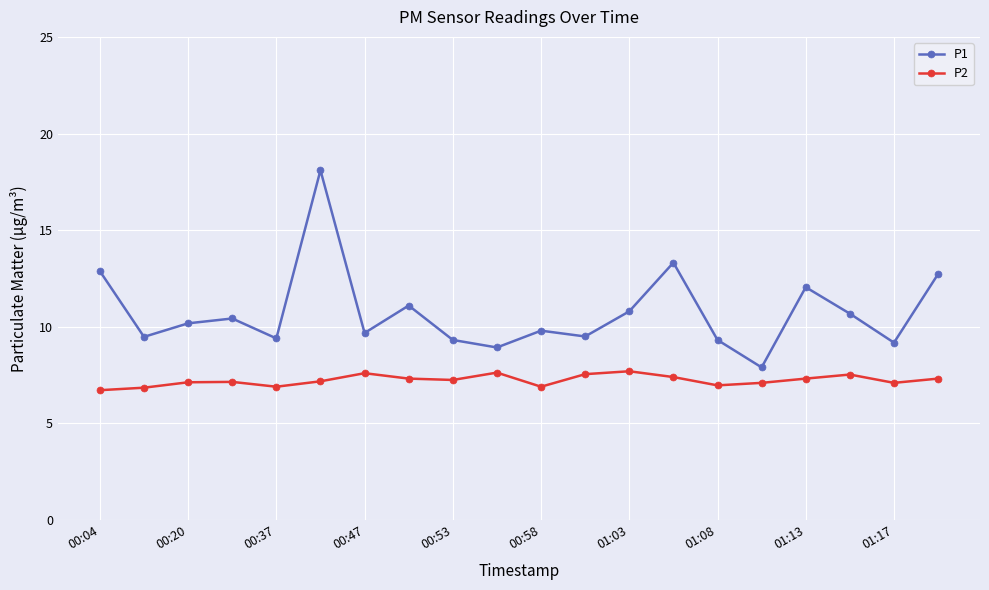

What is the sum of all P2 values?

144.6